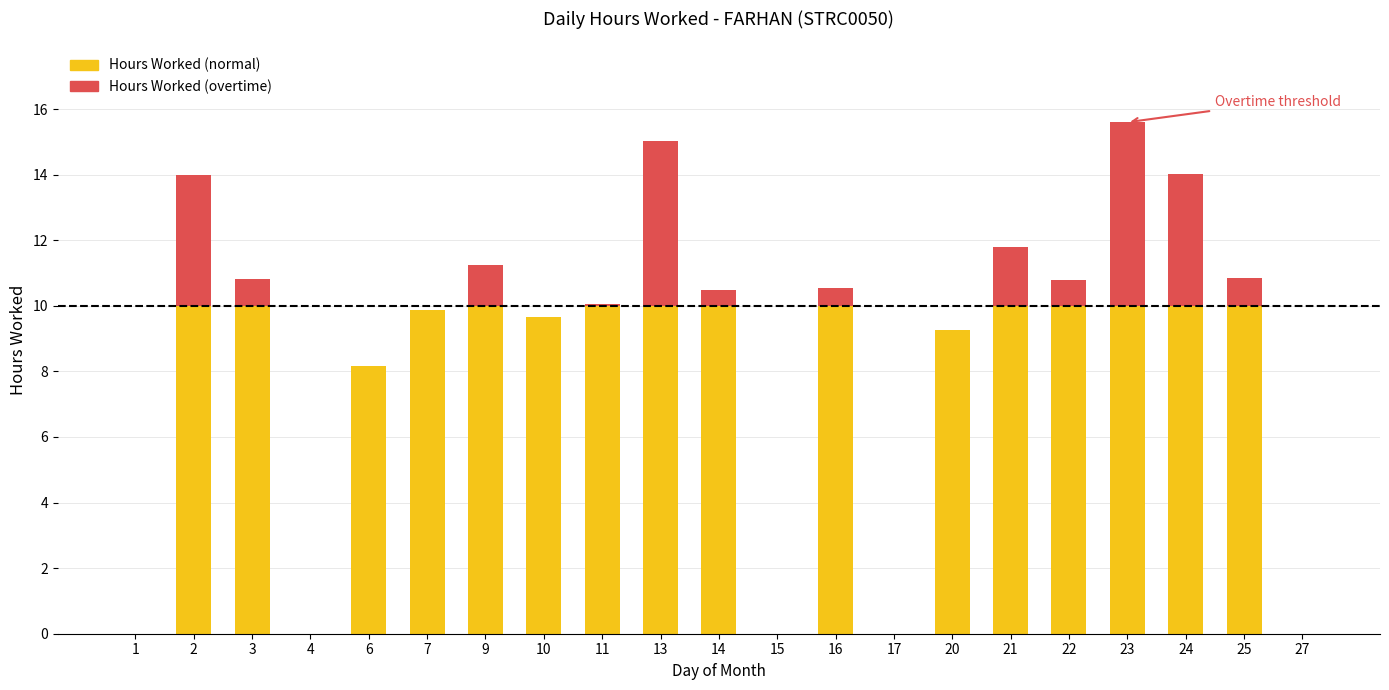

What is the total value across all series at 20?

9.3